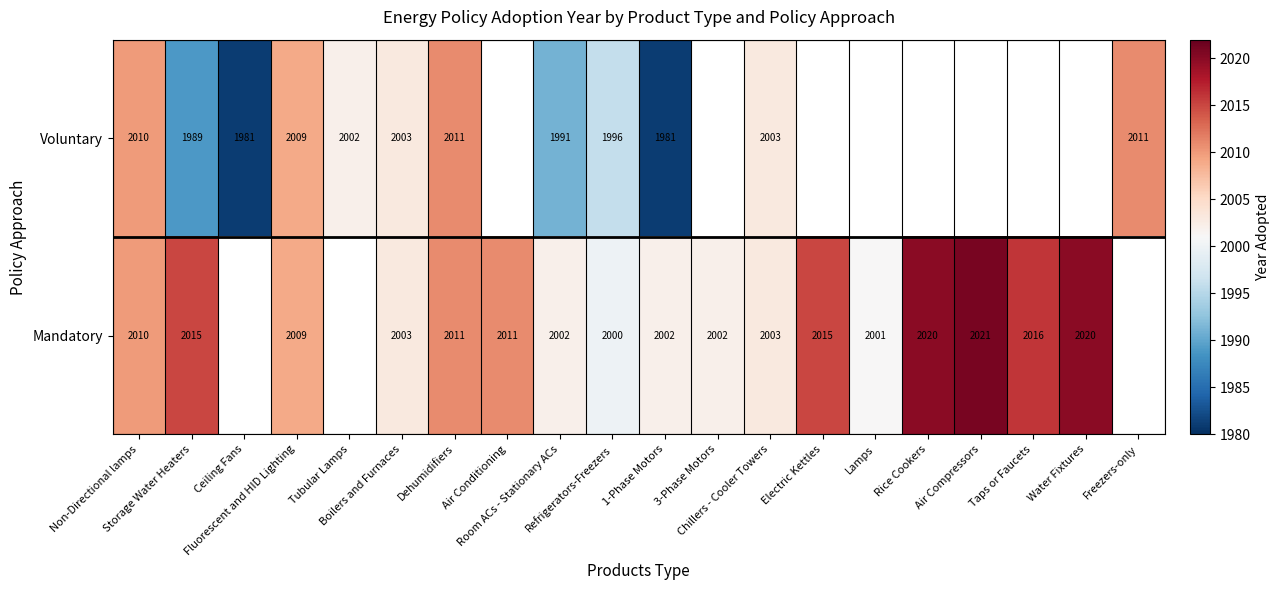

The value of Mandatory at Boilers and Furnaces is 3465.6. True or false?

False